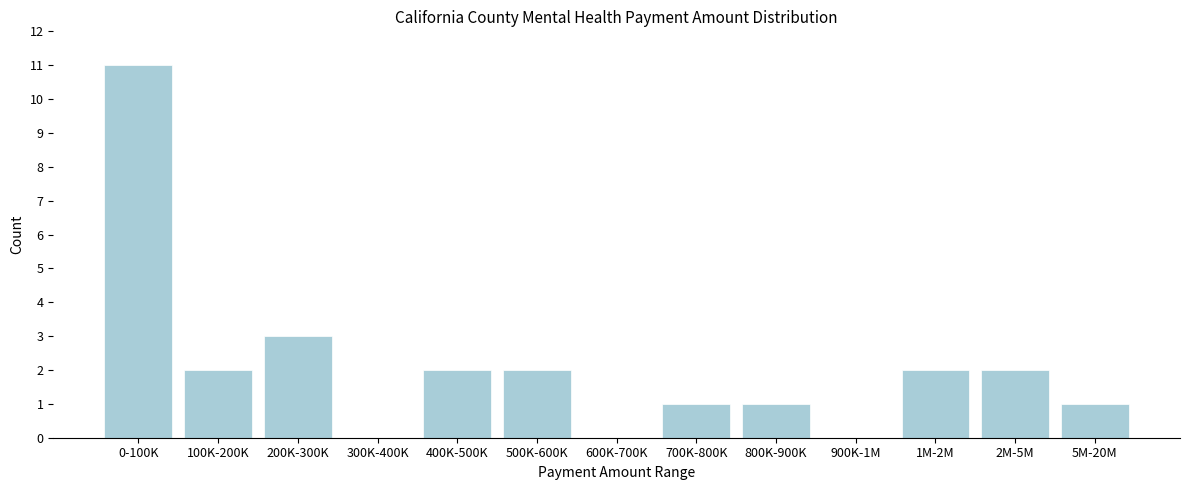

Reading left to right, what are all the values shown in this chart?

0-100K=11	100K-200K=2	200K-300K=3	300K-400K=0	400K-500K=2	500K-600K=2	600K-700K=0	700K-800K=1	800K-900K=1	900K-1M=0	1M-2M=2	2M-5M=2	5M-20M=1